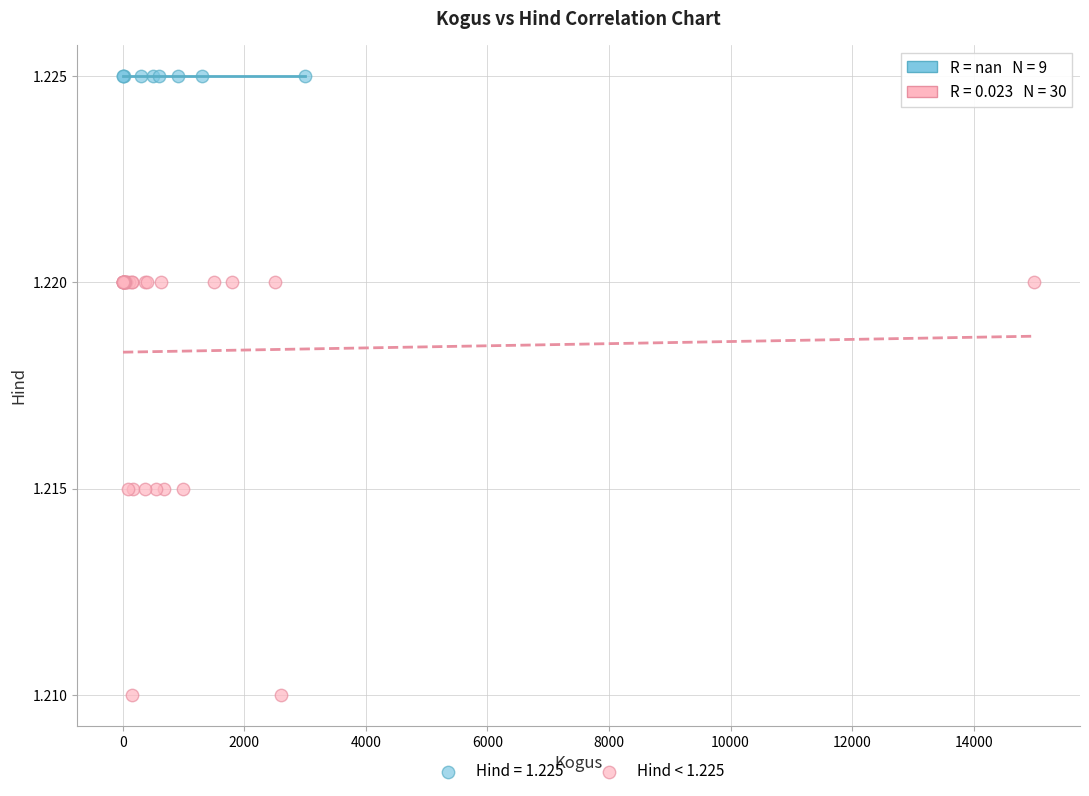

Which series contains the lowest Y value?

Hind < 1.225